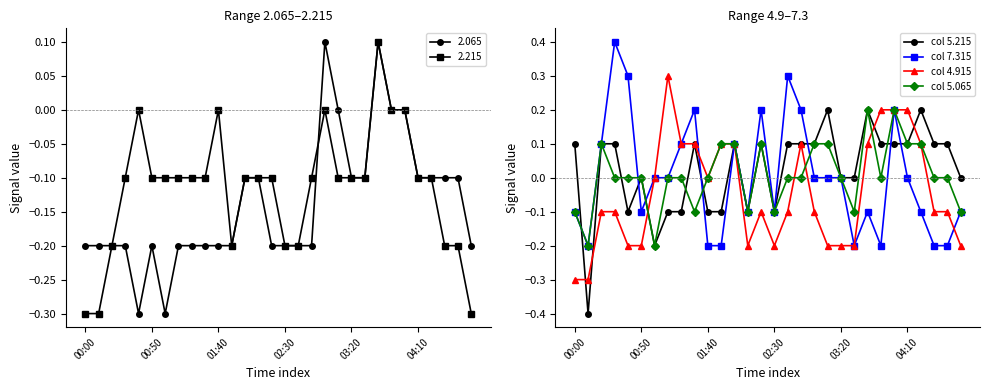

True or false: col 7.315 has more than 2 interior local peaks.

True